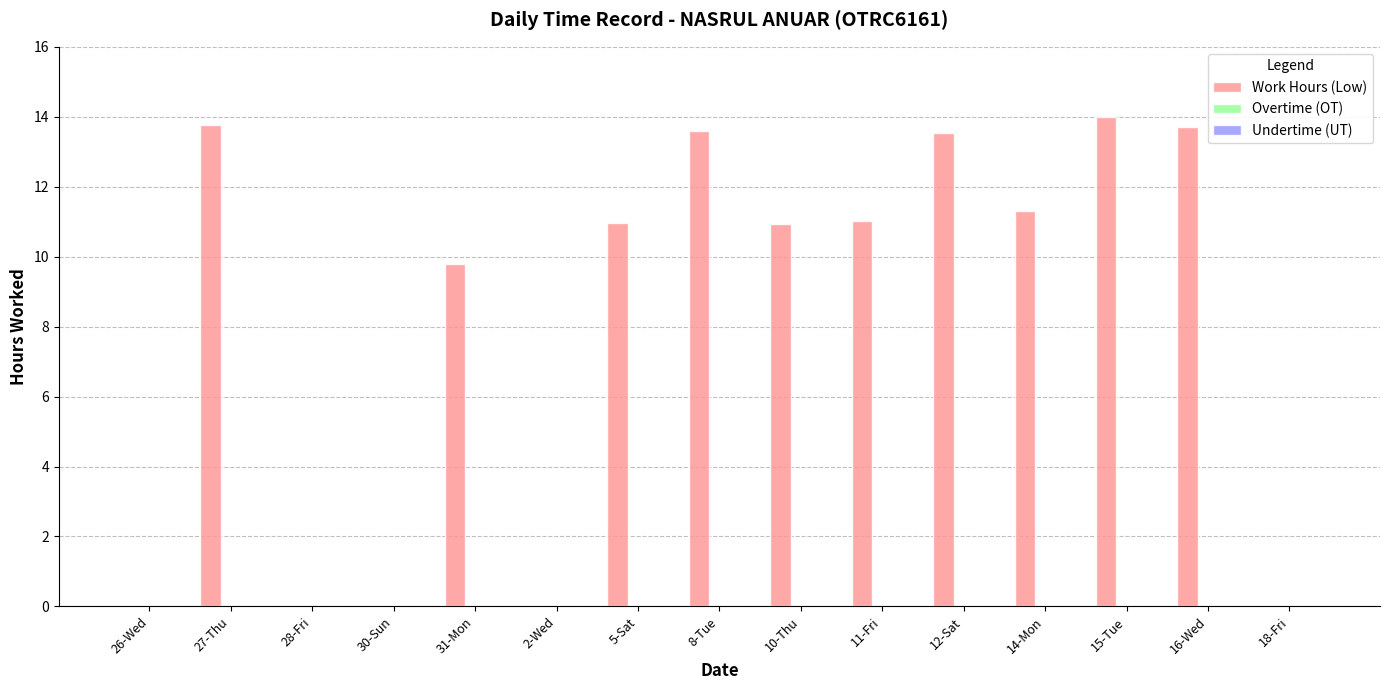

What value does the data have at 16-Wed?

13.7